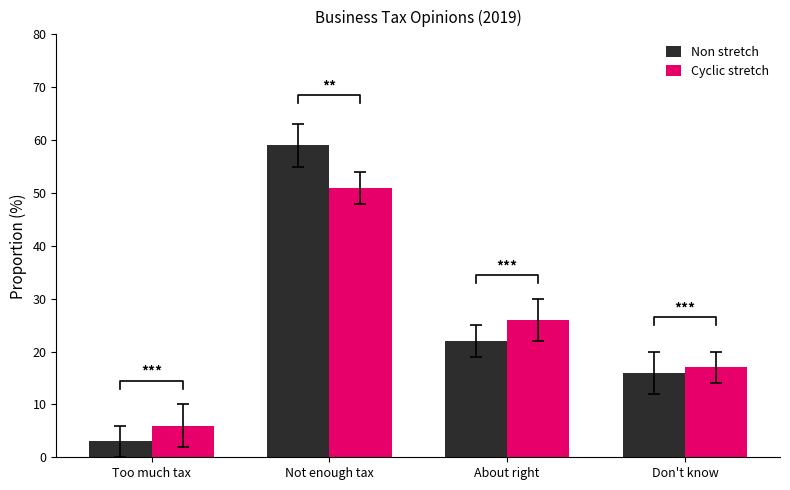

How many groups of bars are there?

4